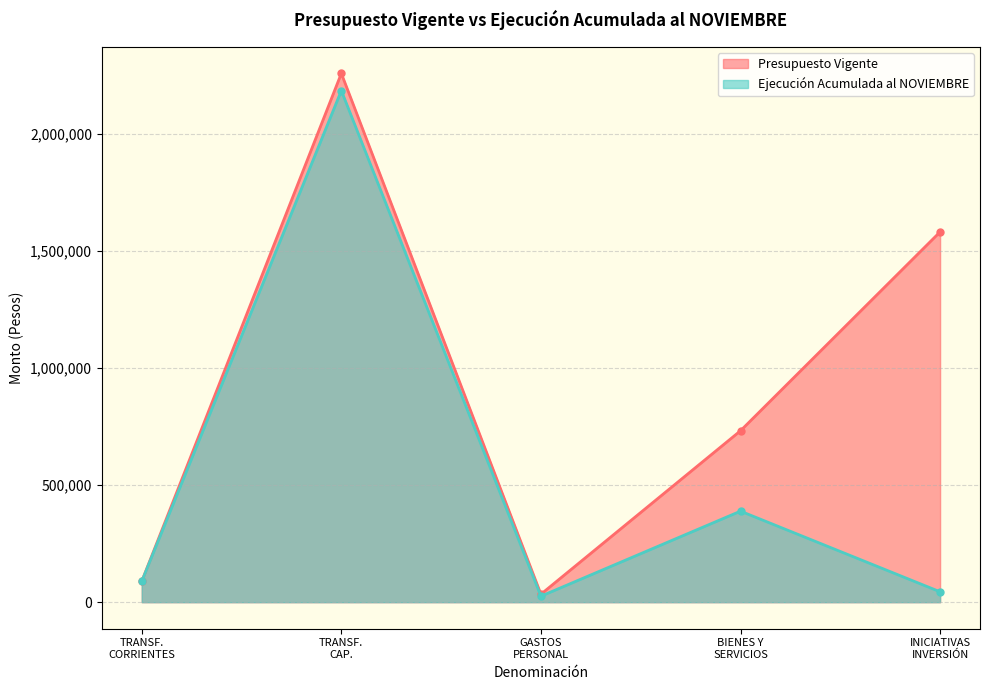

List the series in order of their peak value, lowest first.

Ejecución Acumulada al NOVIEMBRE, Presupuesto Vigente